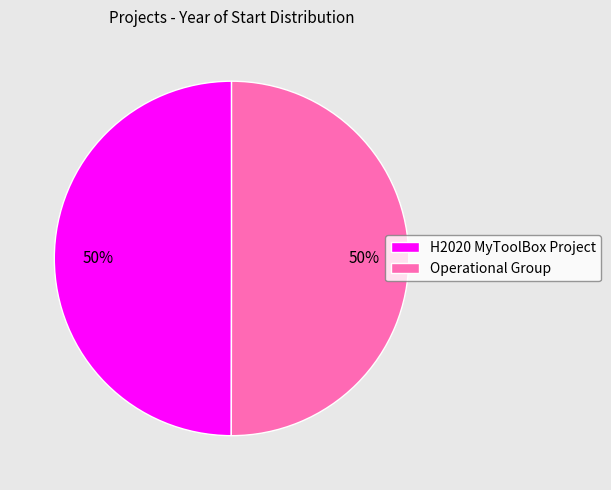

True or false: H2020 MyToolBox Project accounts for 61% of the total.

False